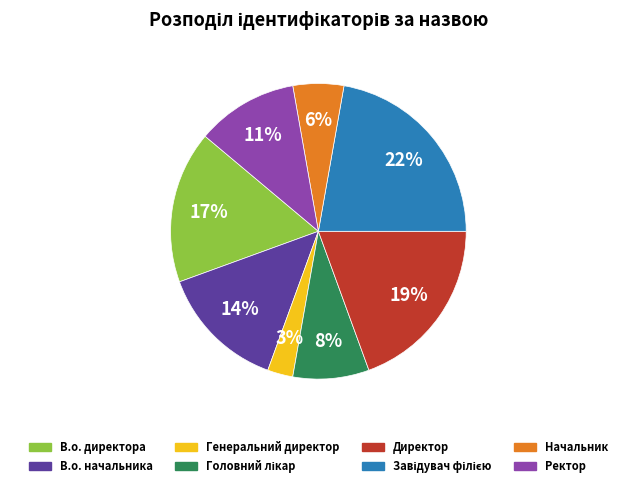

What is the smallest slice in the pie chart?

Генеральний директор